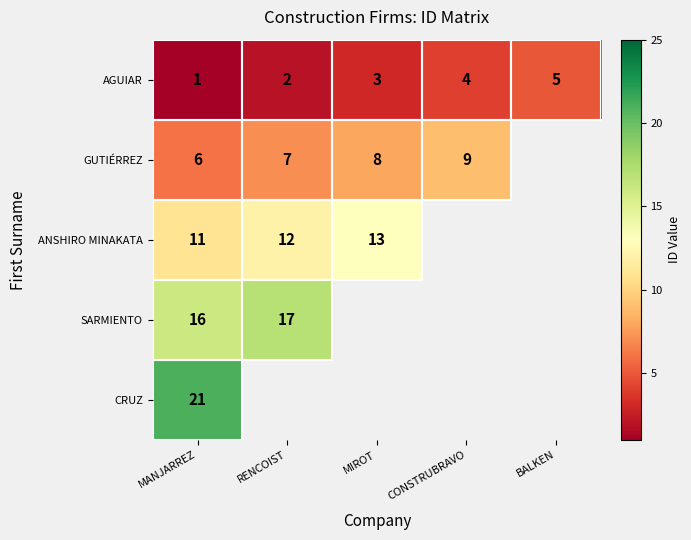

How many series are shown in this chart?

5